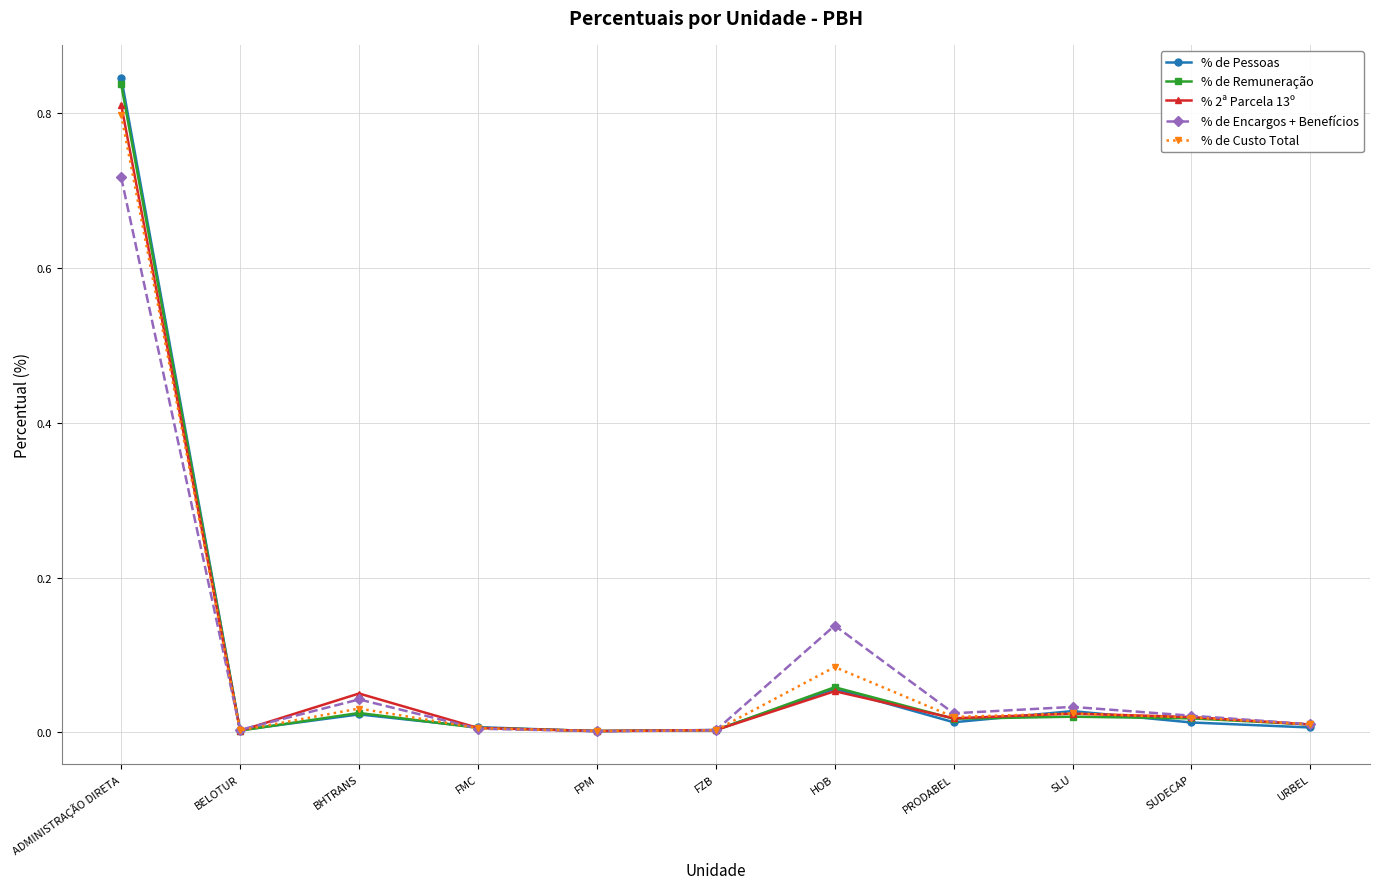

In % 2ª Parcela 13º, how many points are lower than both neighbors (excluding endpoints)?

3